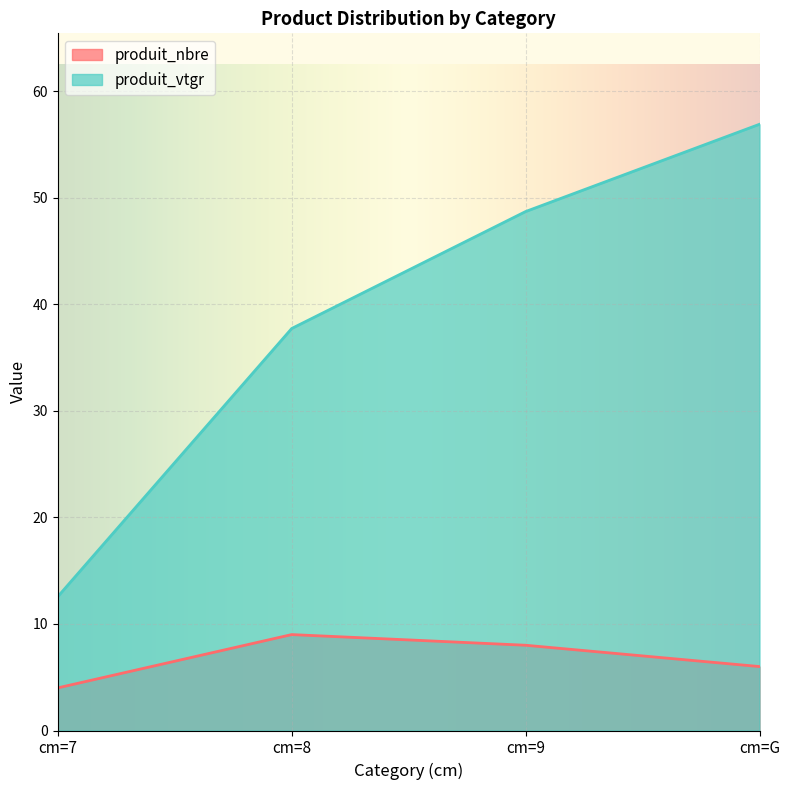

What is the label of the 2nd point from the left?

cm=8